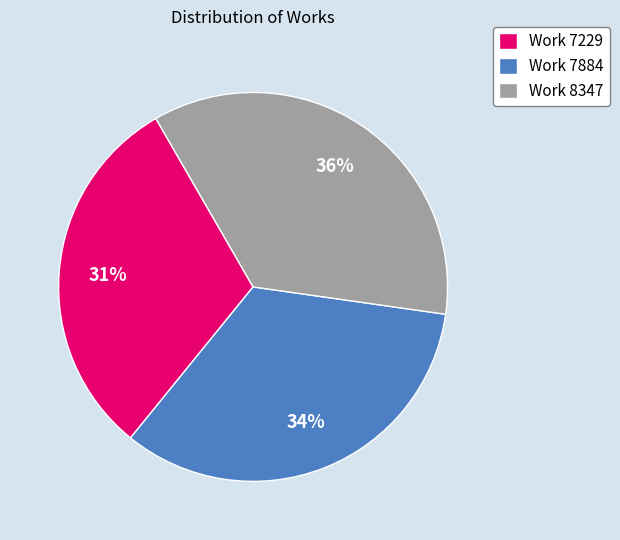

To the nearest percent, what percentage of the pie is Work 8347?

36%